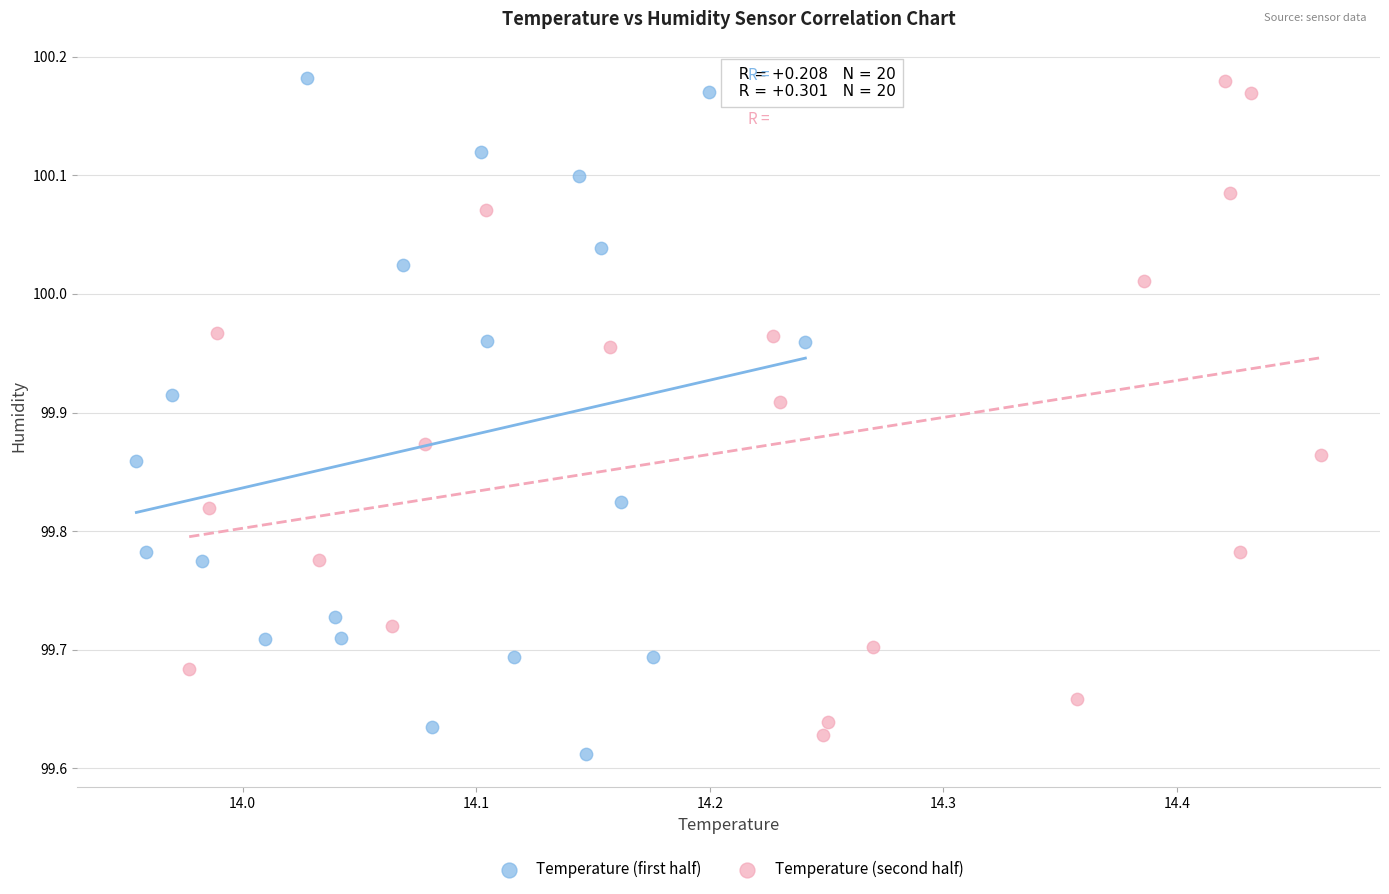

Which series contains the lowest Y value?

Temperature (first half)